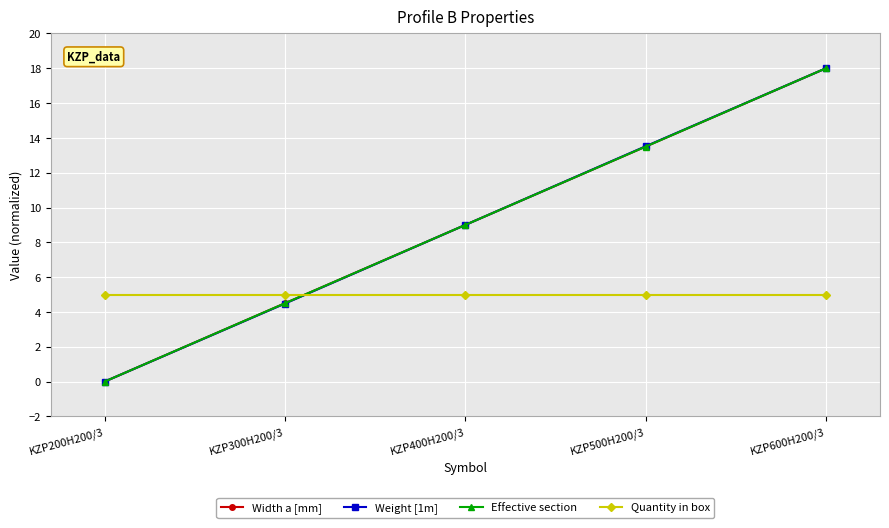

What is the sum of the Width a [mm] values at KZP200H200/3 and KZP300H200/3?

4.5